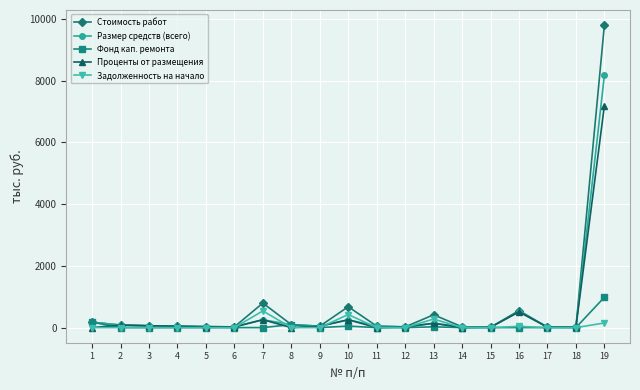

What is the sum of all Стоимость работ values?

12923.4